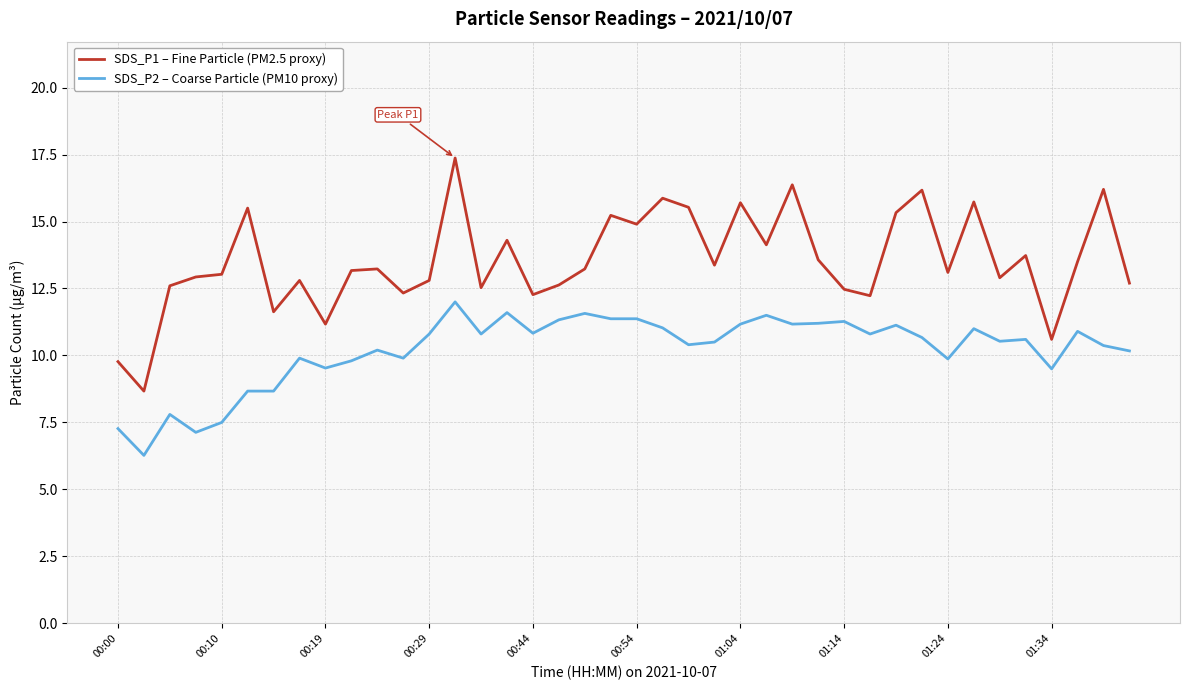

Count the number of categories in the chart.

40